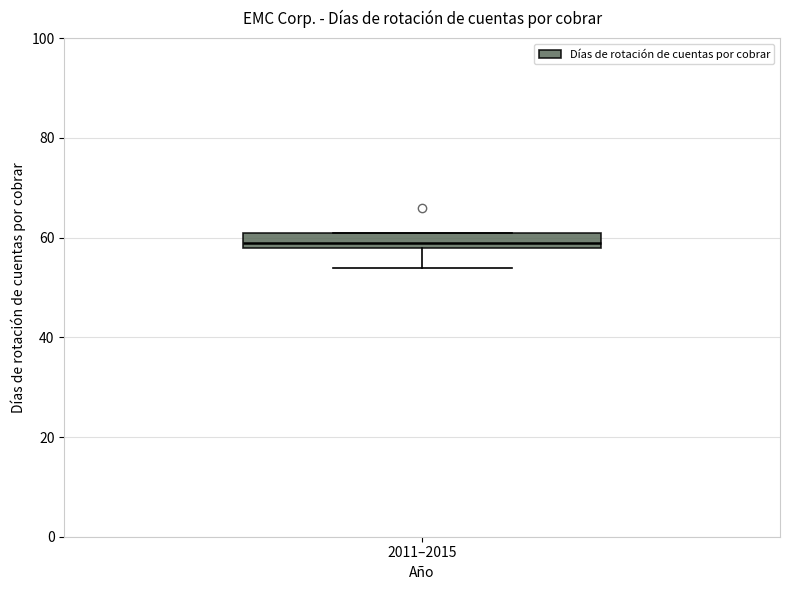

Where is the upper edge of the box for 2011–2015 on the y-axis? The values are not printed on the chart, so give them approximately, as read against the axis.

62